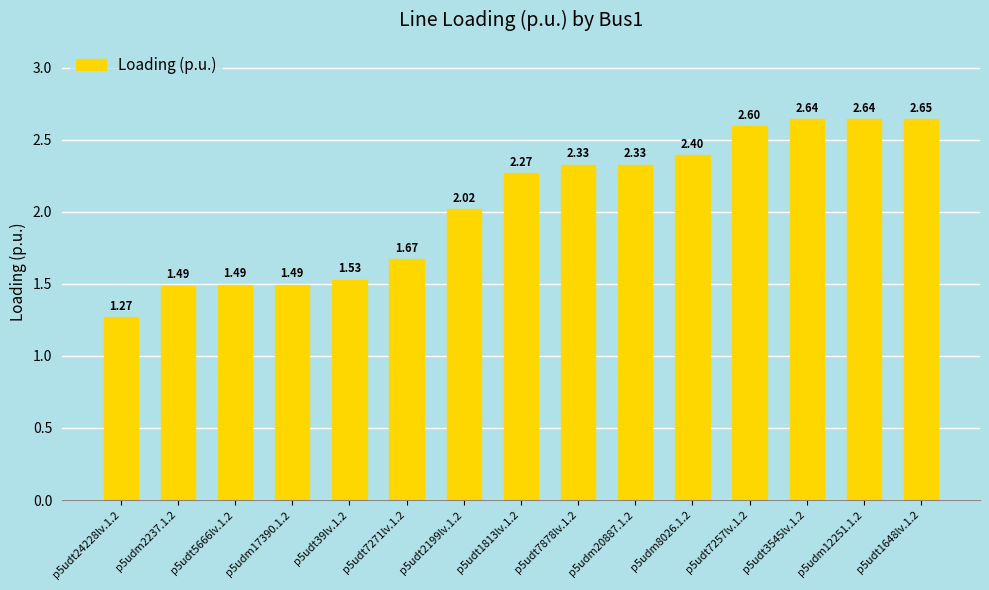

What is the difference between the maximum and minimum values?

1.4